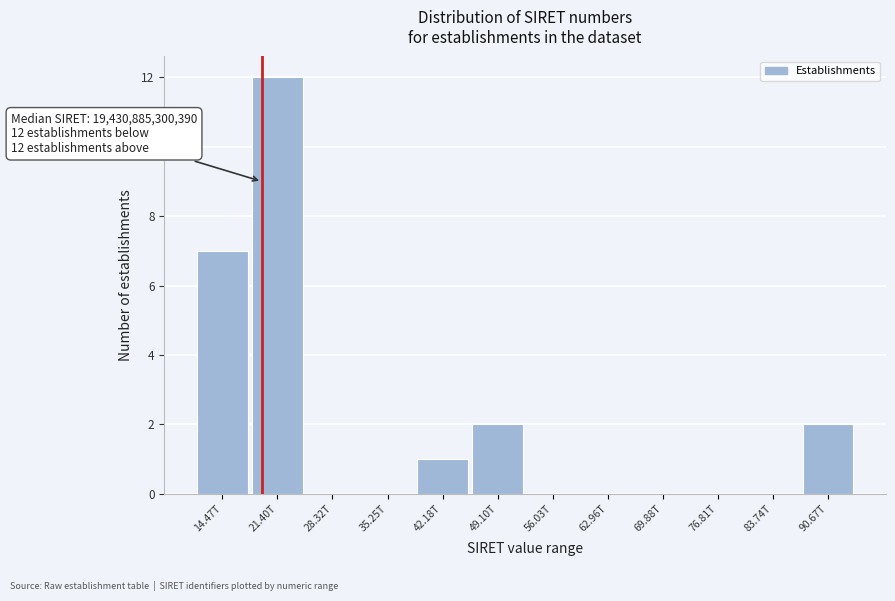

Reading left to right, transcribe all the data shown in this chart.

14.47T=7	21.40T=12	28.32T=0	35.25T=0	42.18T=1	49.10T=2	56.03T=0	62.96T=0	69.88T=0	76.81T=0	83.74T=0	90.67T=2